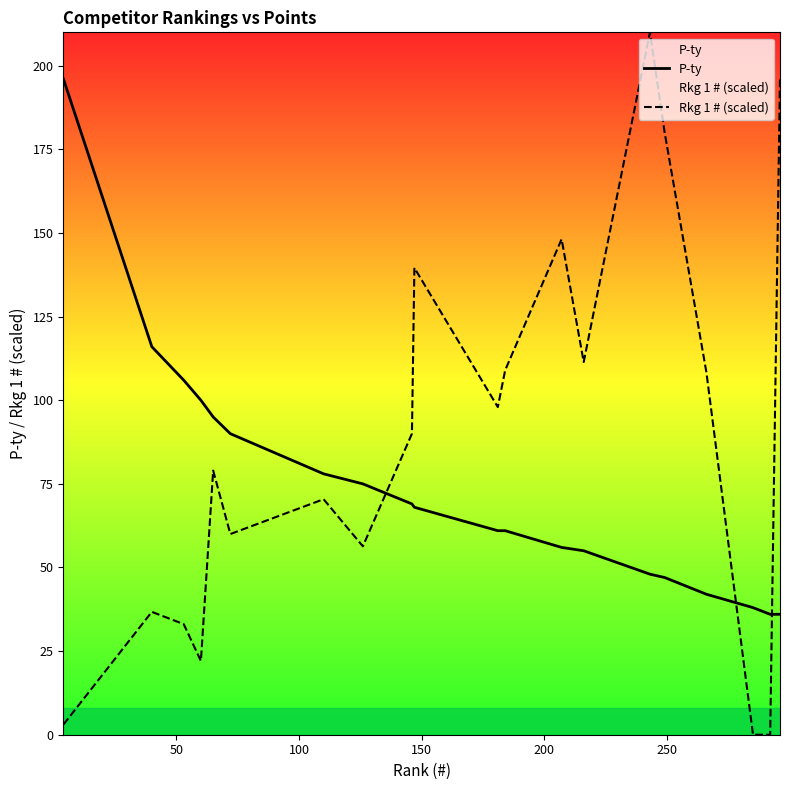

What is the difference between the maximum and minimum values in the P-ty series?

160.0